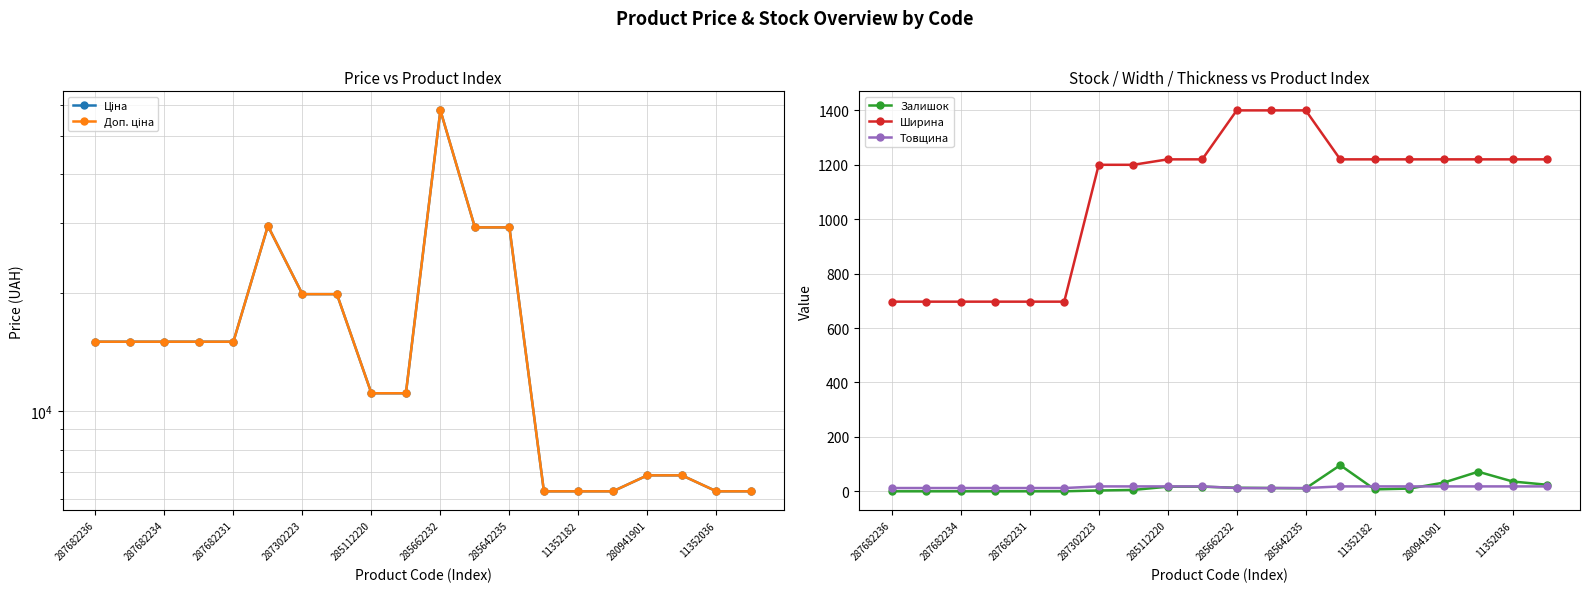

What is the highest value of the Залишок series?

96